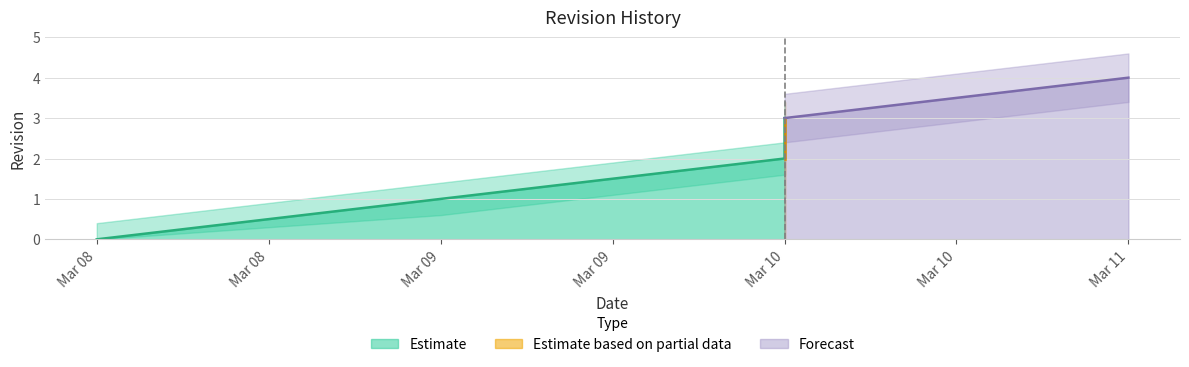

True or false: the data shows 1 at Mar 09.

True